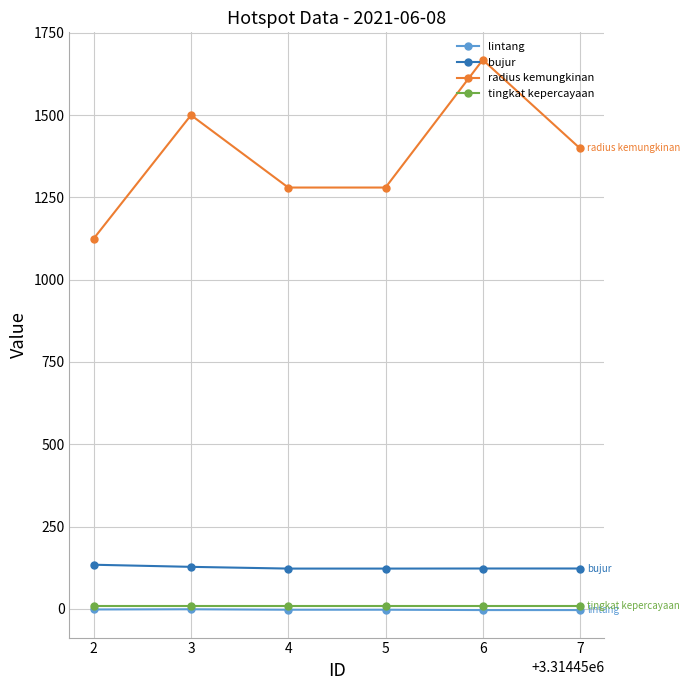

At which category is the sum across all series the highest?

6